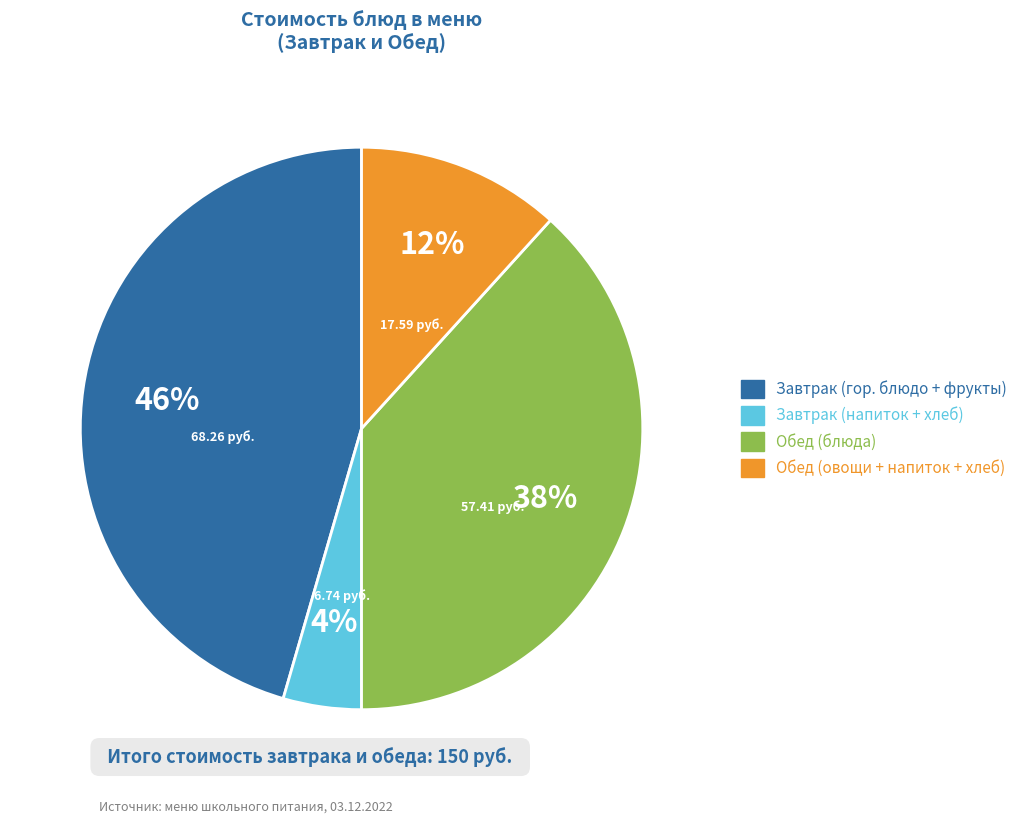

To the nearest percent, what is the average slice percentage?

25%